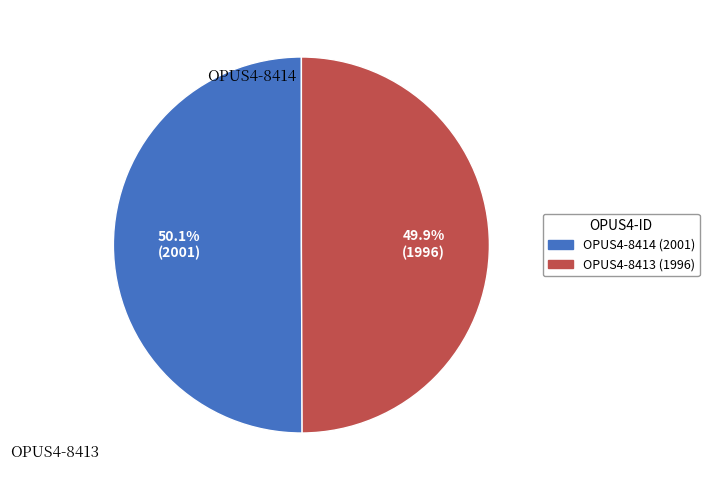

Does any single category account for the majority?

Yes